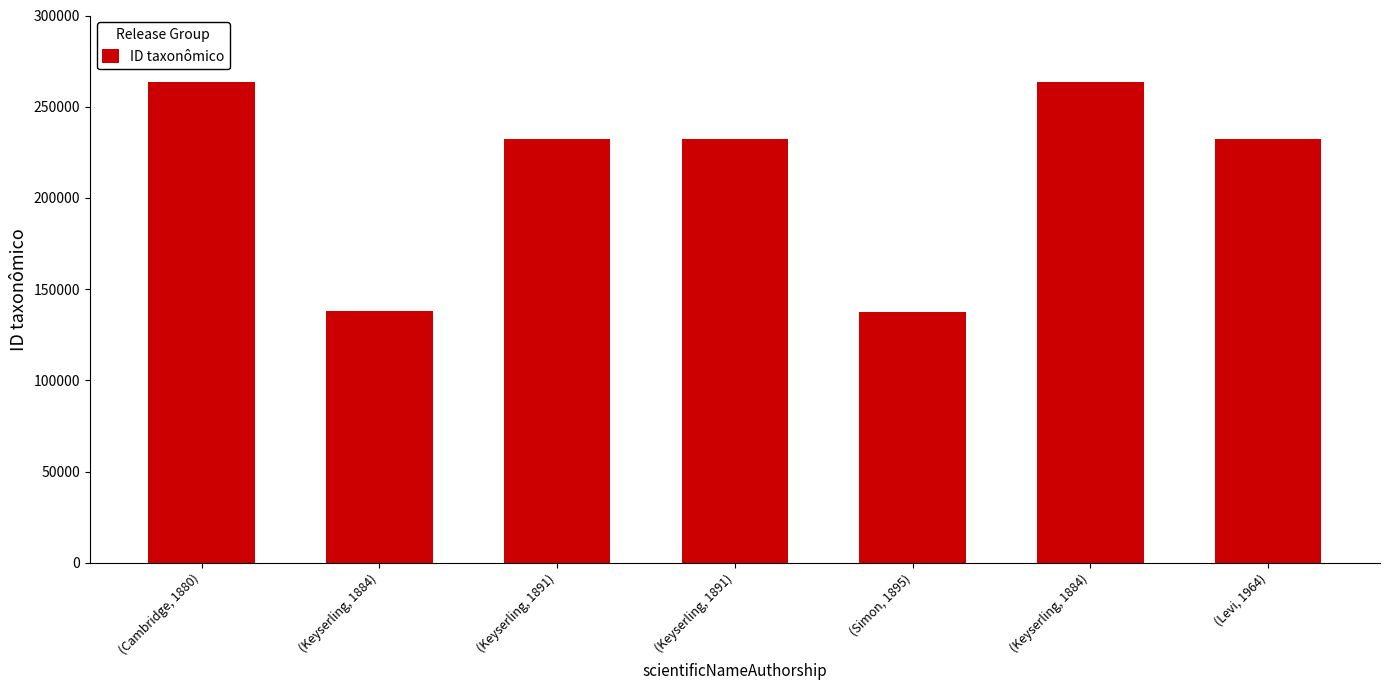

What is the ratio of the value at (Keyserling, 1891) to the value at (Levi, 1964)?

1.0